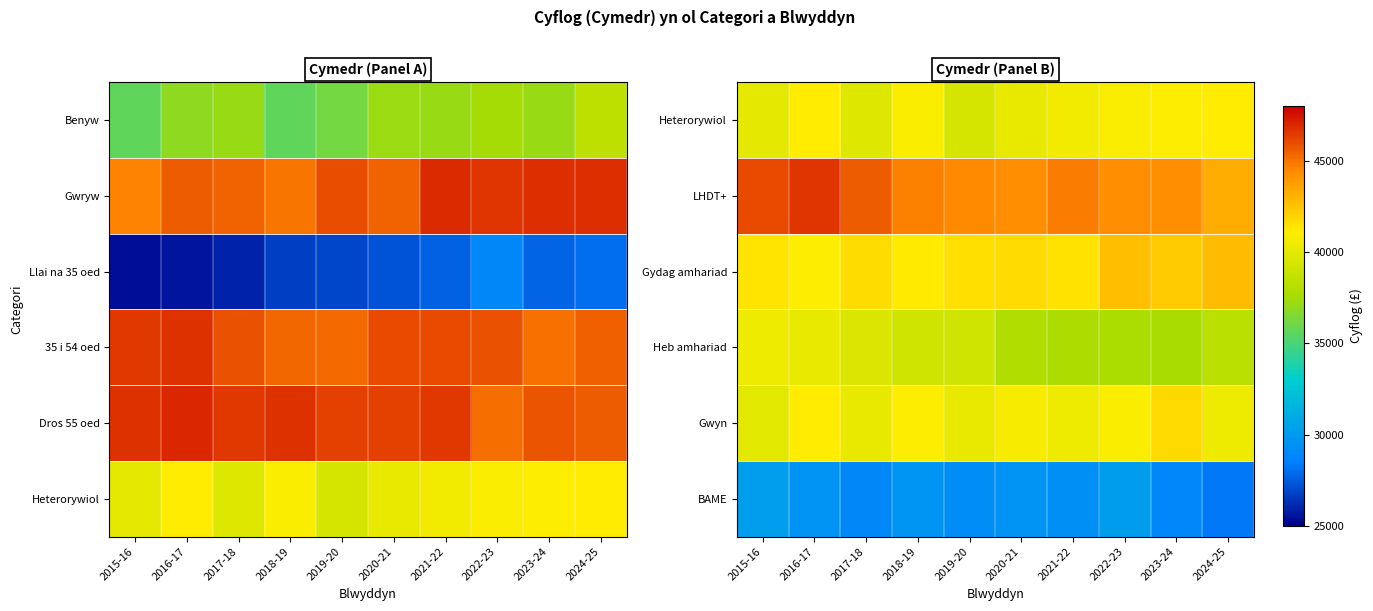

List the series in order of their peak value, lowest first.

BAME, Heb amhariad, Heterorywiol, Gwyn, Gydag amhariad, LHDT+